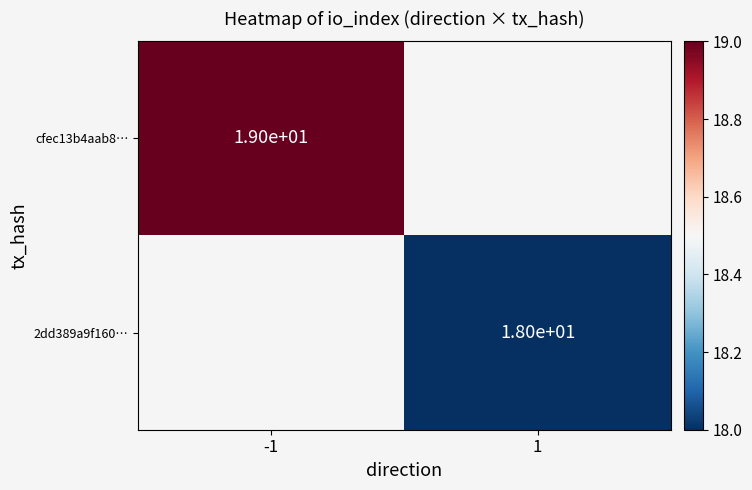

True or false: 2dd389a9f160… has a value of 11 at 1.

False